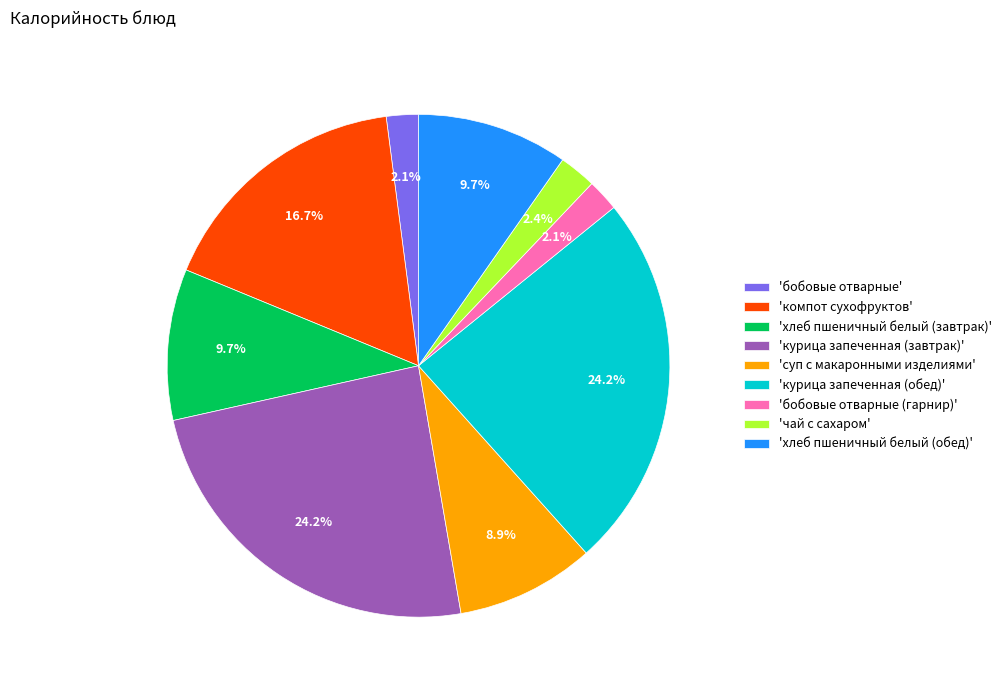

Which has a higher value, 'хлеб пшеничный белый (обед)' or 'бобовые отварные (гарнир)'?

'хлеб пшеничный белый (обед)'